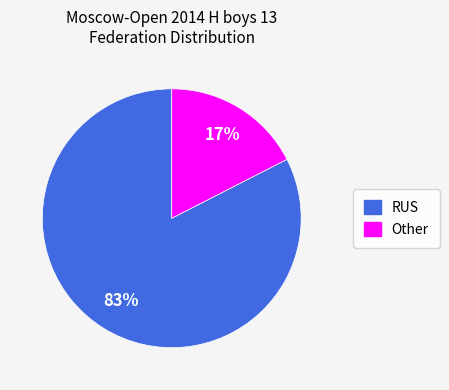

Which has a higher value, Other or RUS?

RUS